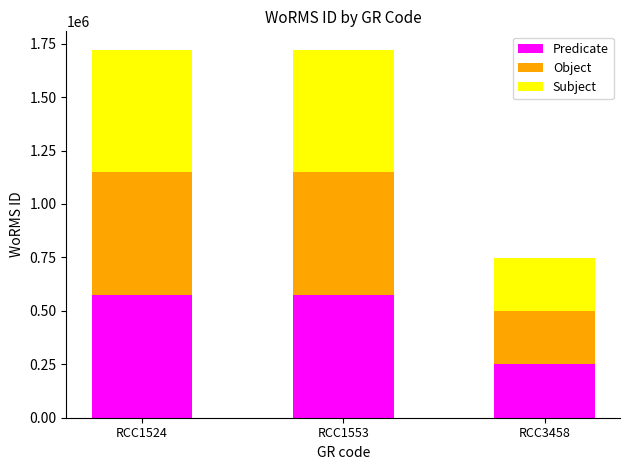

What is the total value across all series at RCC1524?

1721787